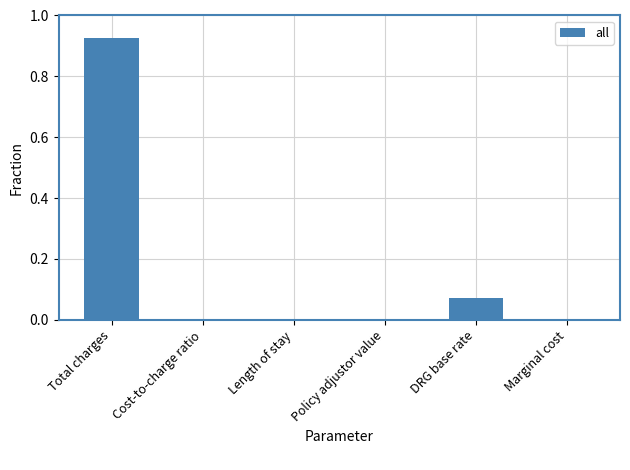

Which has a higher value, Policy adjustor value or Total charges?

Total charges